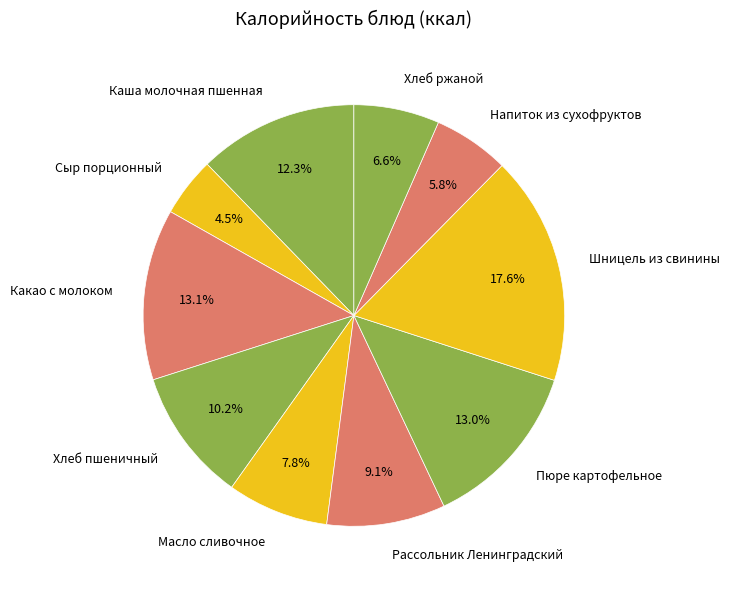

To the nearest percent, what is the difference between the largest and smallest slice percentages?

13%